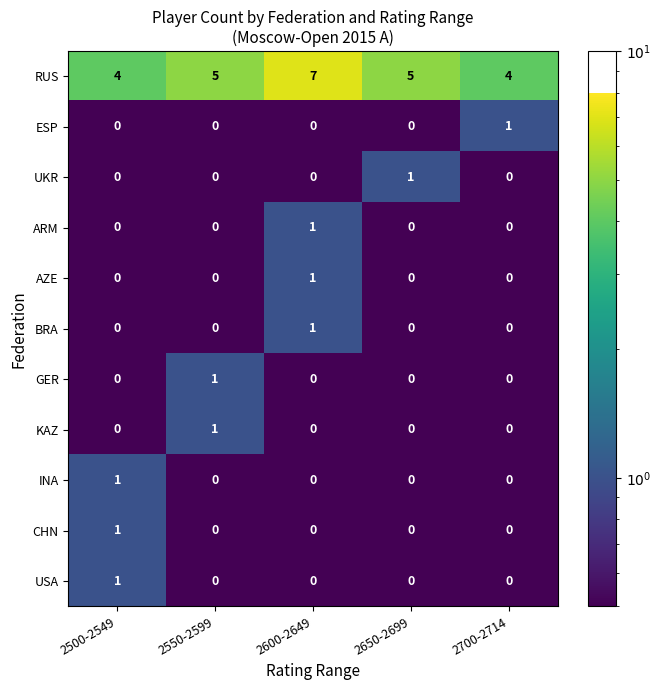

At which category does the chart reach its peak across all series?

2600-2649